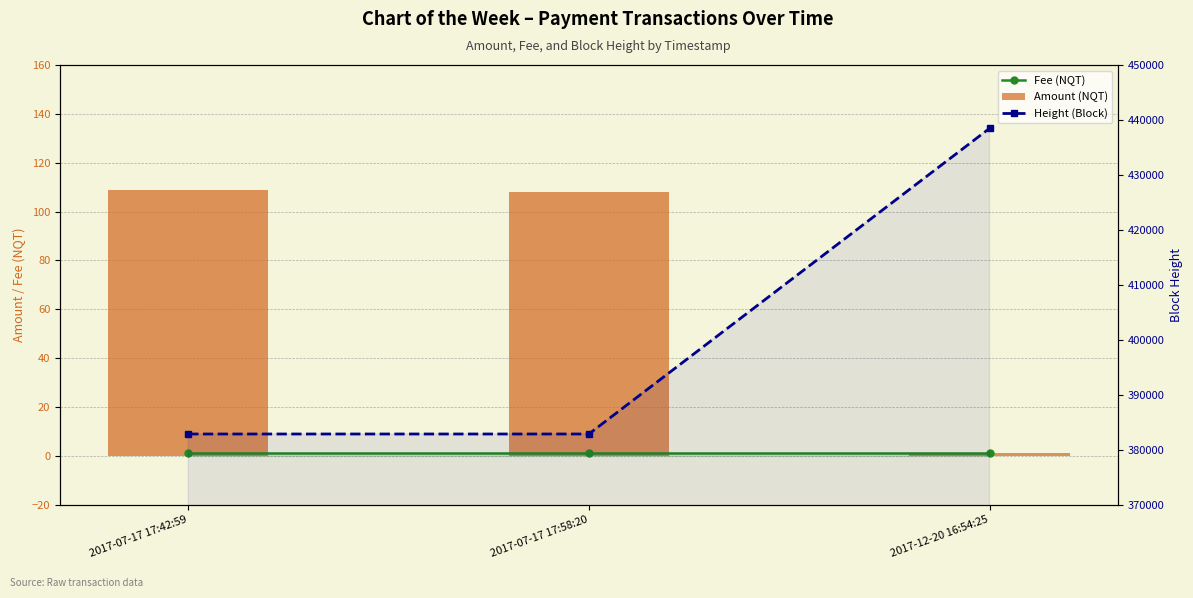

Where does the Amount (NQT) series first go above 108?

2017-07-17 17:42:59